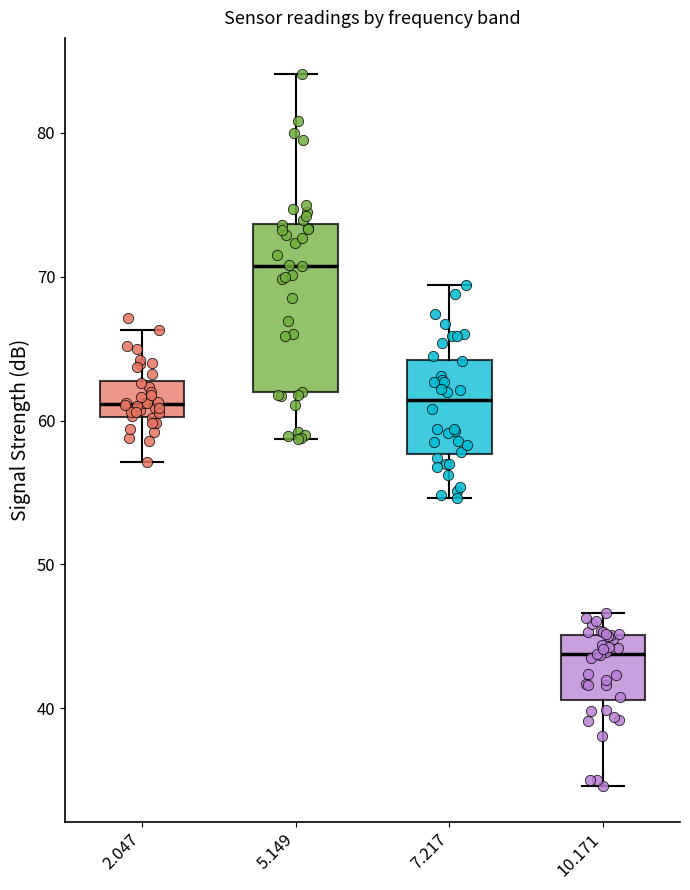

Reading left to right, transcribe this box plot: for each box, give where its median line is, the range the box spans, and where its two whiskers end, as read against the y-axis. The values are not printed on the chart, so give them approximately, as read against the axis.

2.047: median 61, box 60 to 63, whiskers 57 to 66
5.149: median 71, box 62 to 74, whiskers 59 to 84
7.217: median 61, box 58 to 64, whiskers 55 to 69
10.171: median 44, box 41 to 45, whiskers 35 to 47